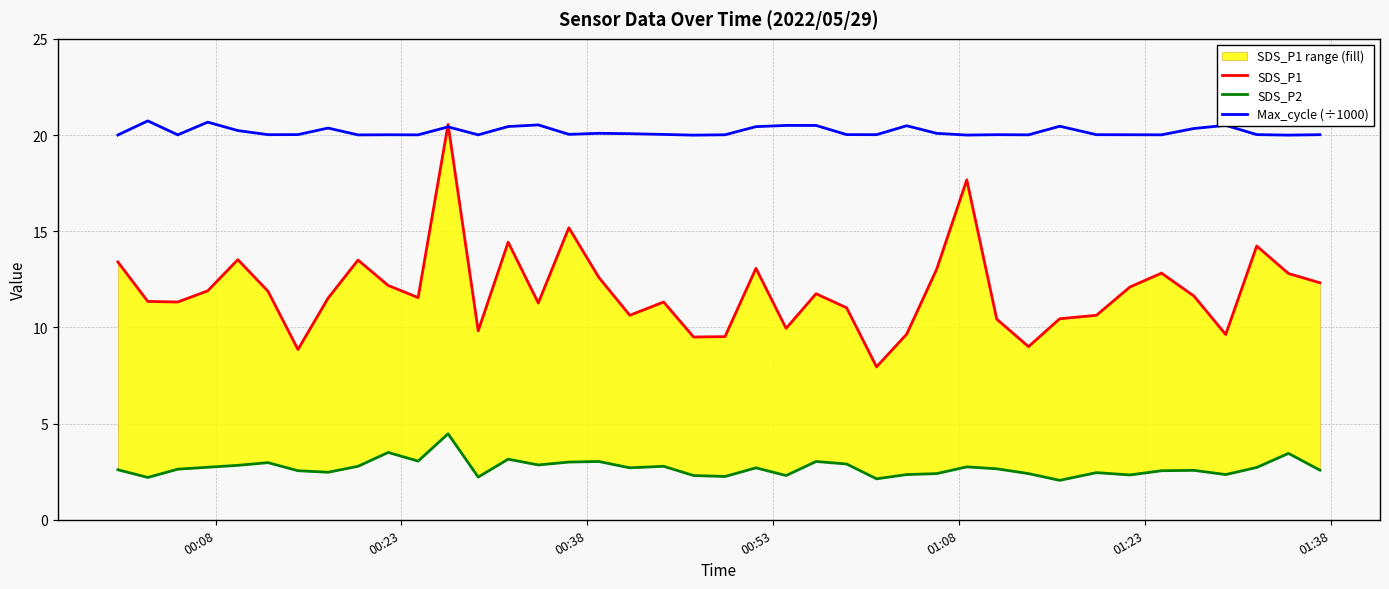

What is the lowest value of the Max_cycle (÷1000) series?

20.0